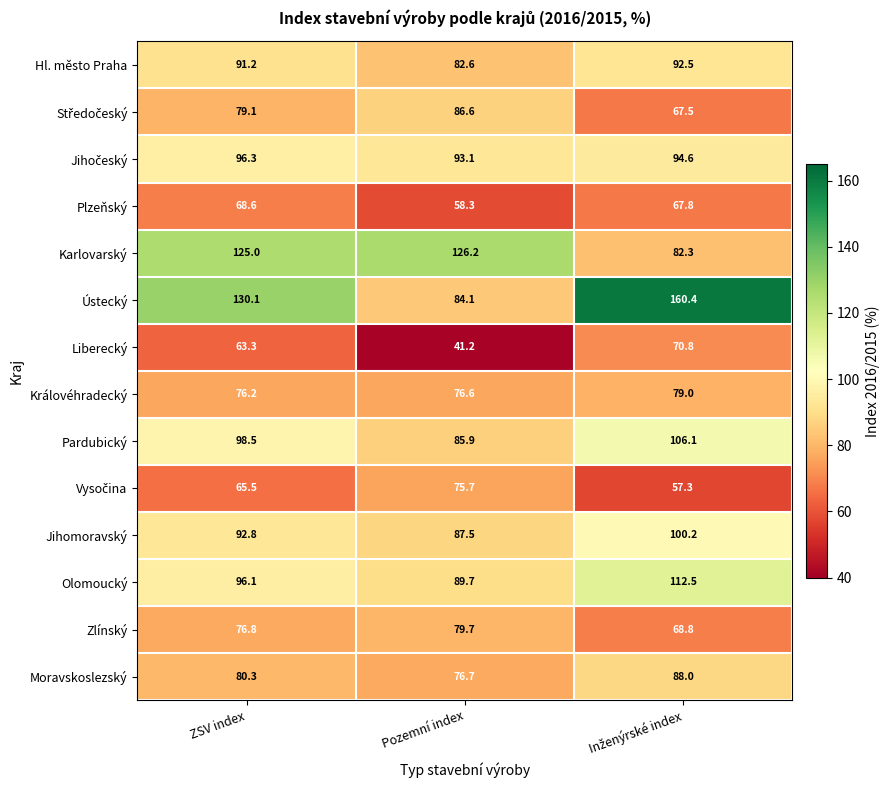

Where is Zlínský nearest to the value 74?

ZSV index